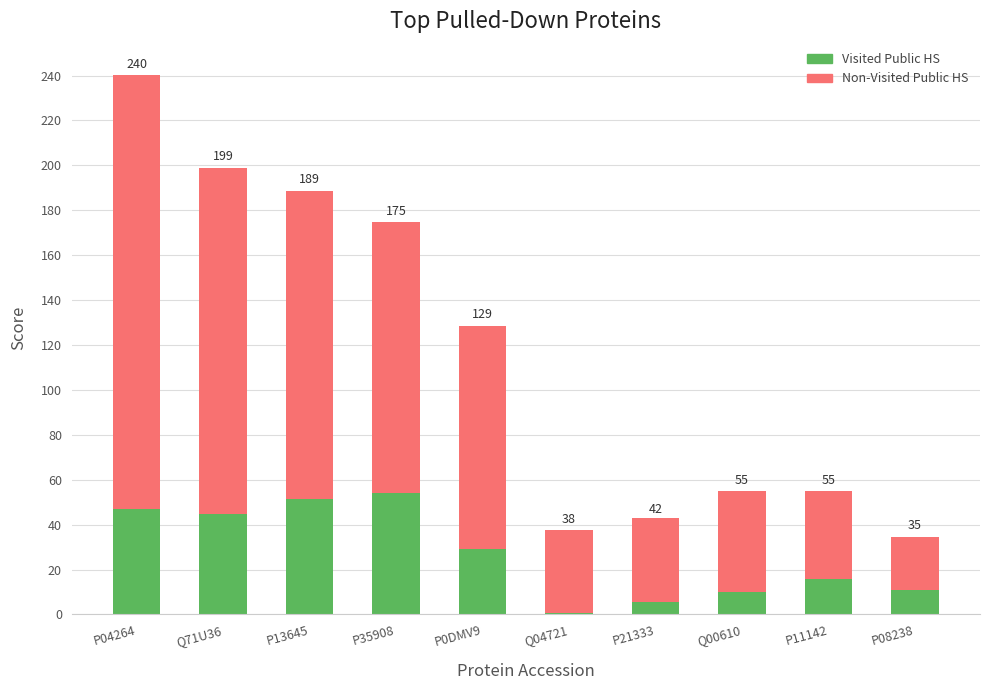

Which category has the highest value in the Visited Public HS series?

P35908